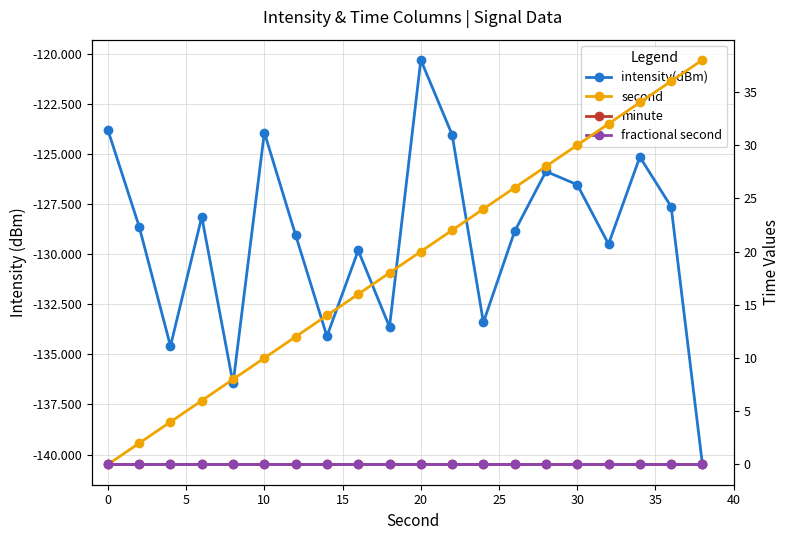

Does the chart display data point markers on the line(s)?

Yes